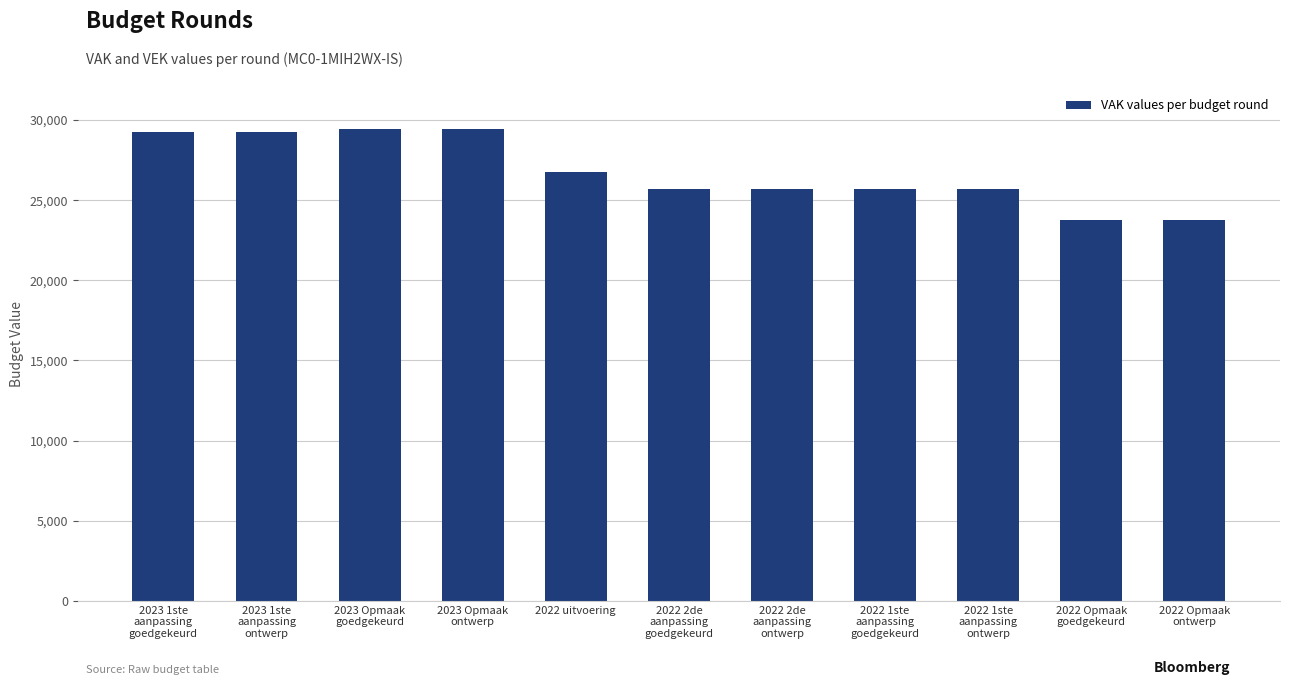

What is the change in value from 2023 Opmaak
ontwerp to 2022 1ste
aanpassing
ontwerp?

-3743